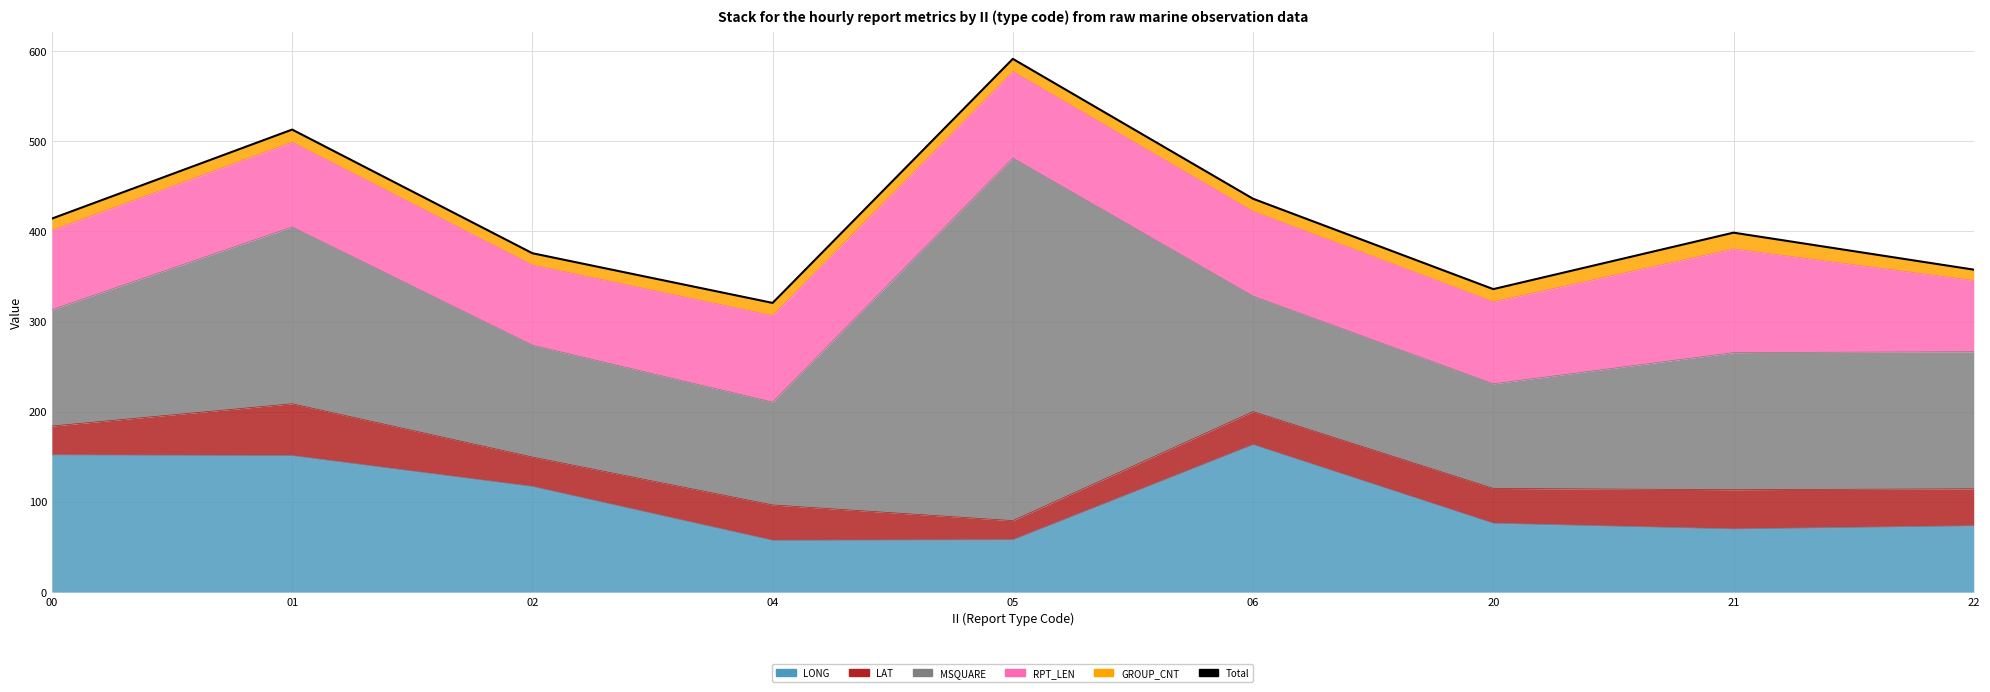

How many categories are shown in the chart?

9